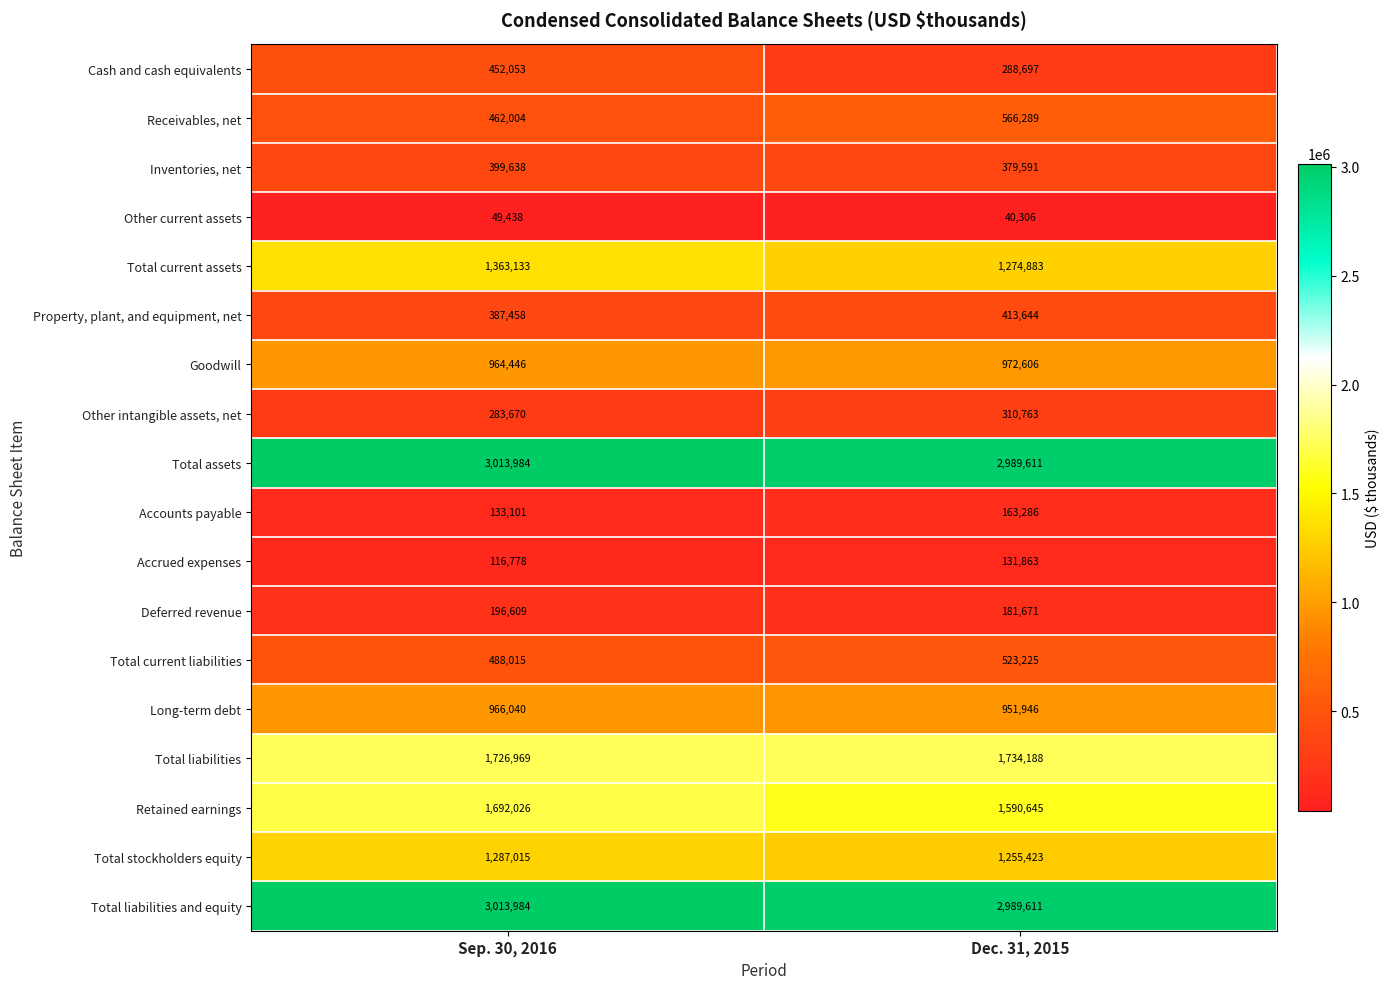

List the labels in order of Receivables, net value, largest first.

Dec. 31, 2015, Sep. 30, 2016